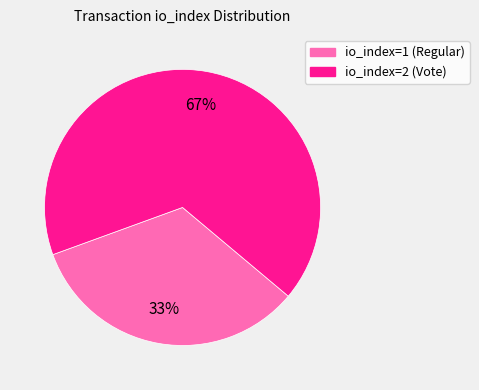

True or false: io_index=1 (Regular) accounts for 43% of the total.

False